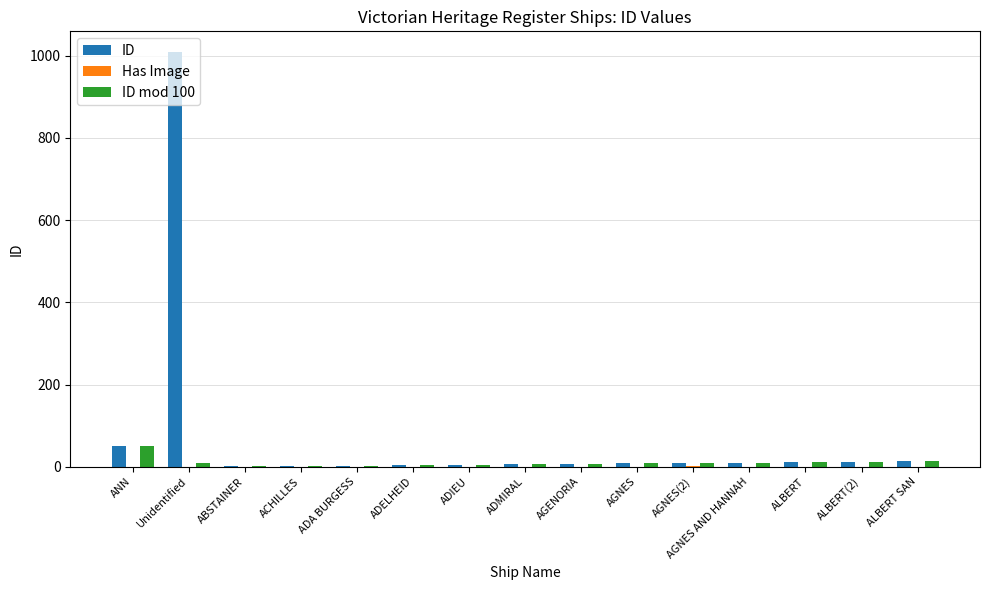

The value of ID mod 100 at ANN is 51. True or false?

True